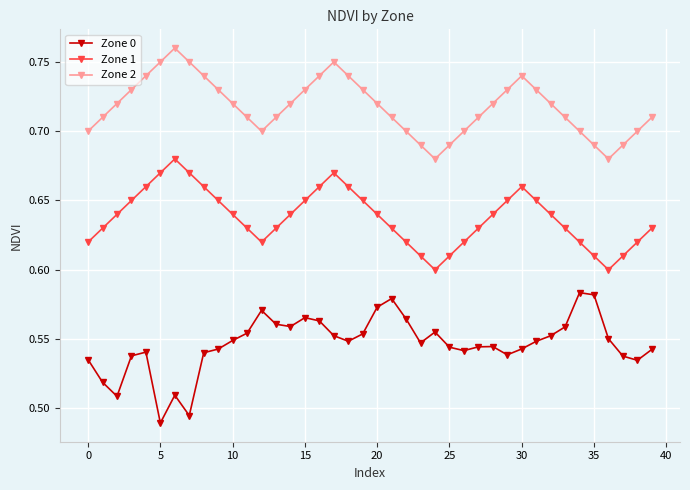

What is the sum of all Zone 1 values?

25.5